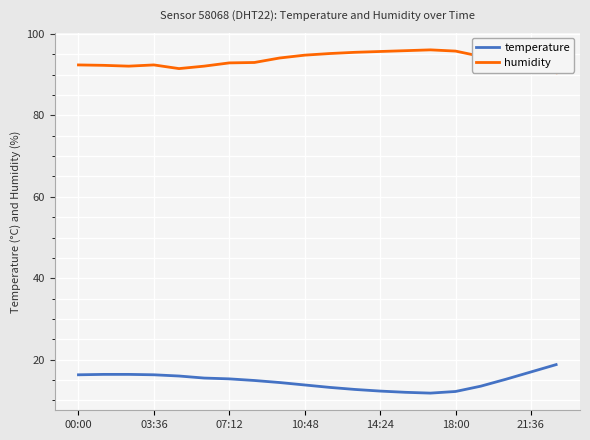

True or false: humidity and temperature cross at least once.

False